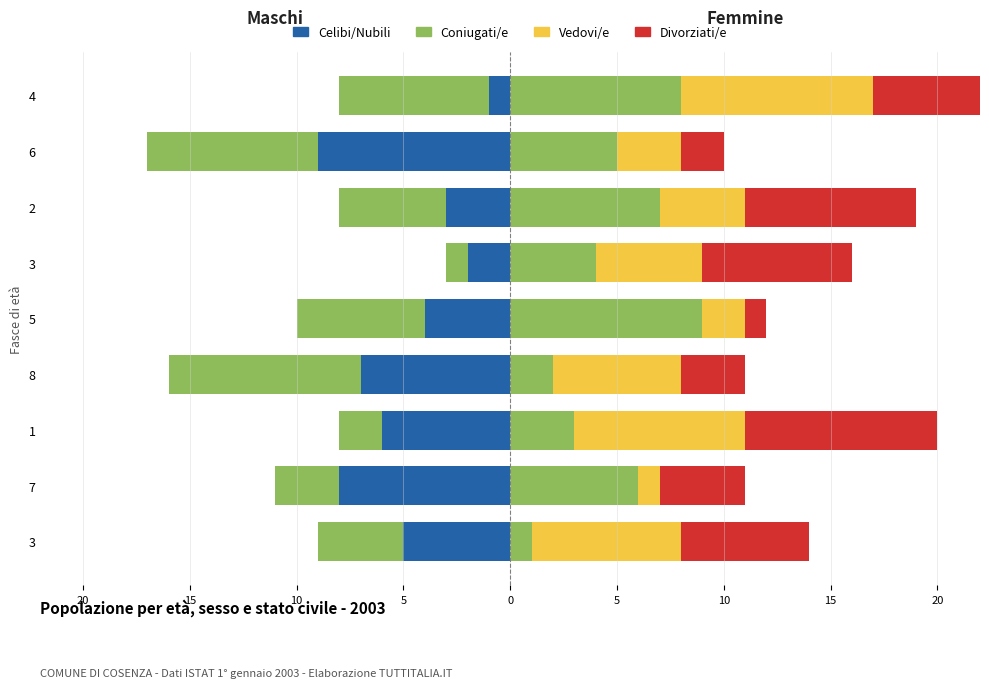

Which series has the widest spread of values?

Celibi/Nubili